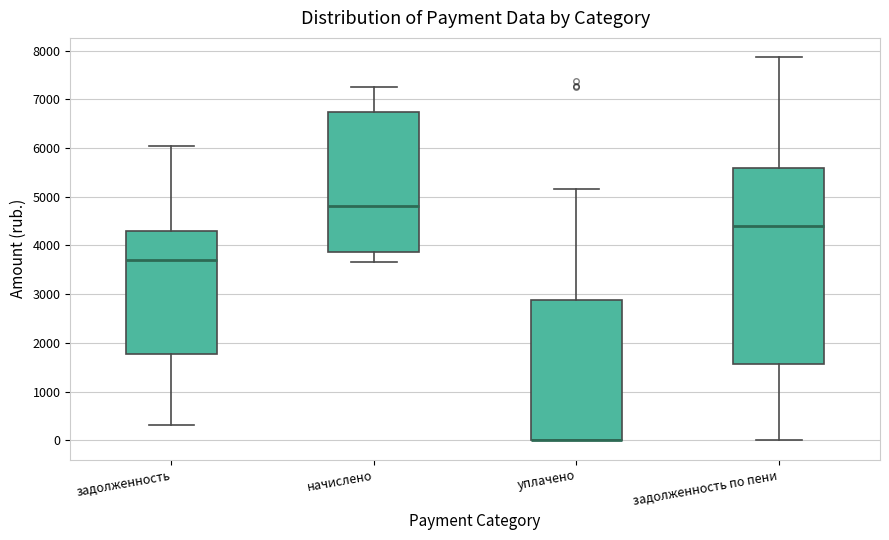

Where does the lower whisker of the box for задолженность end on the y-axis? The values are not printed on the chart, so give them approximately, as read against the axis.

300